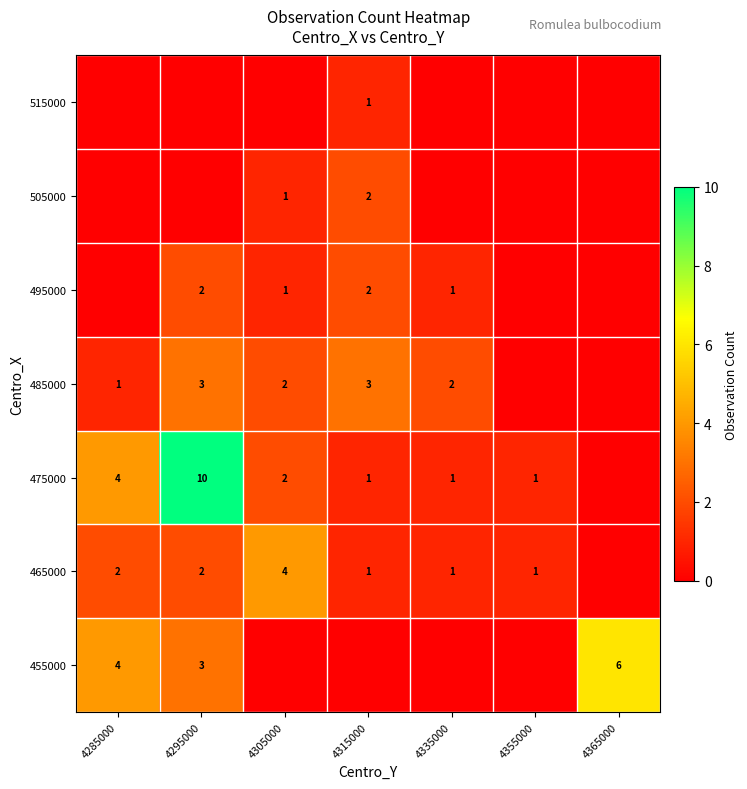

What is the sum of the 475000 values at 4315000 and 4305000?

3